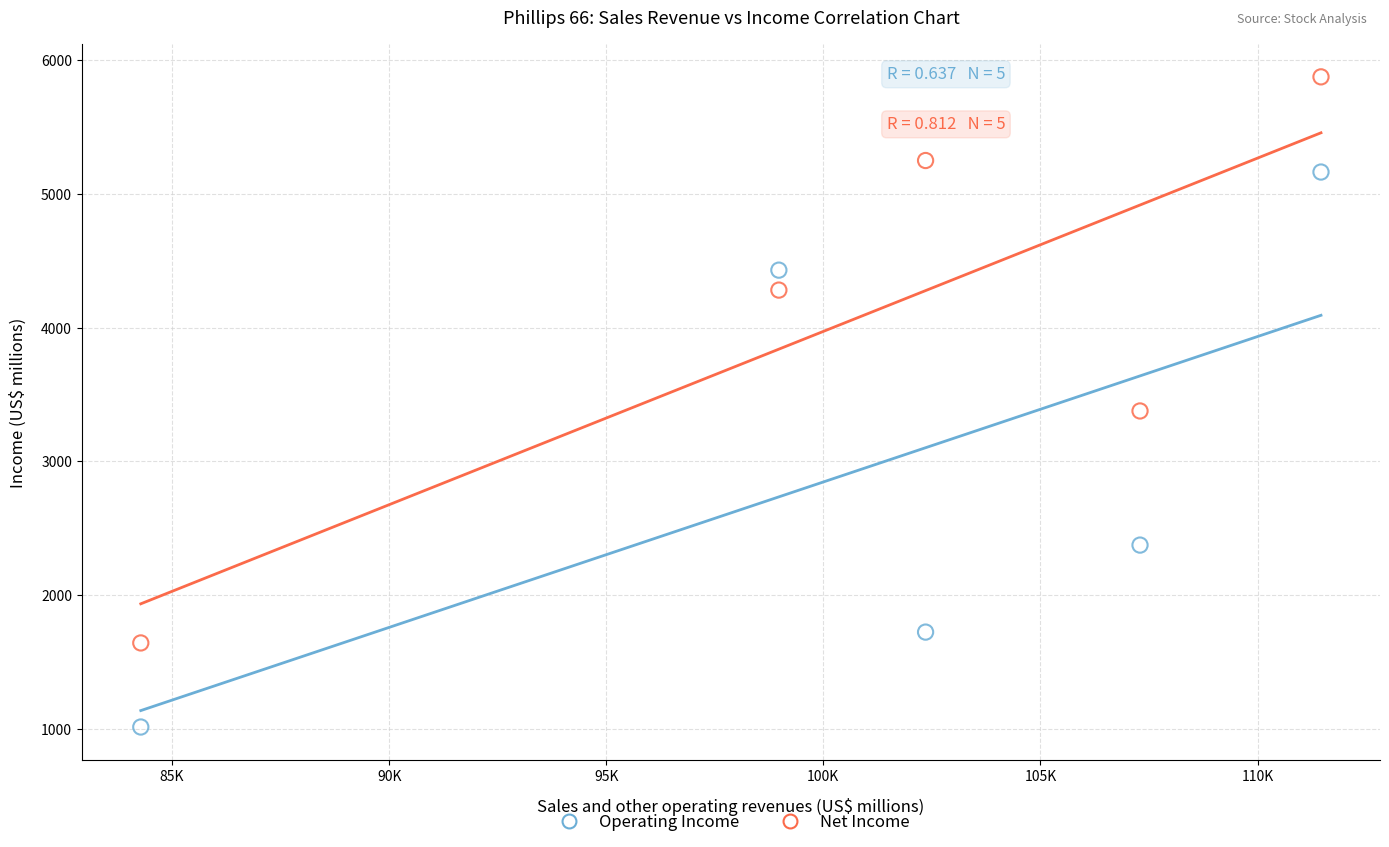

Across all data points, what is the average Y value?

3513